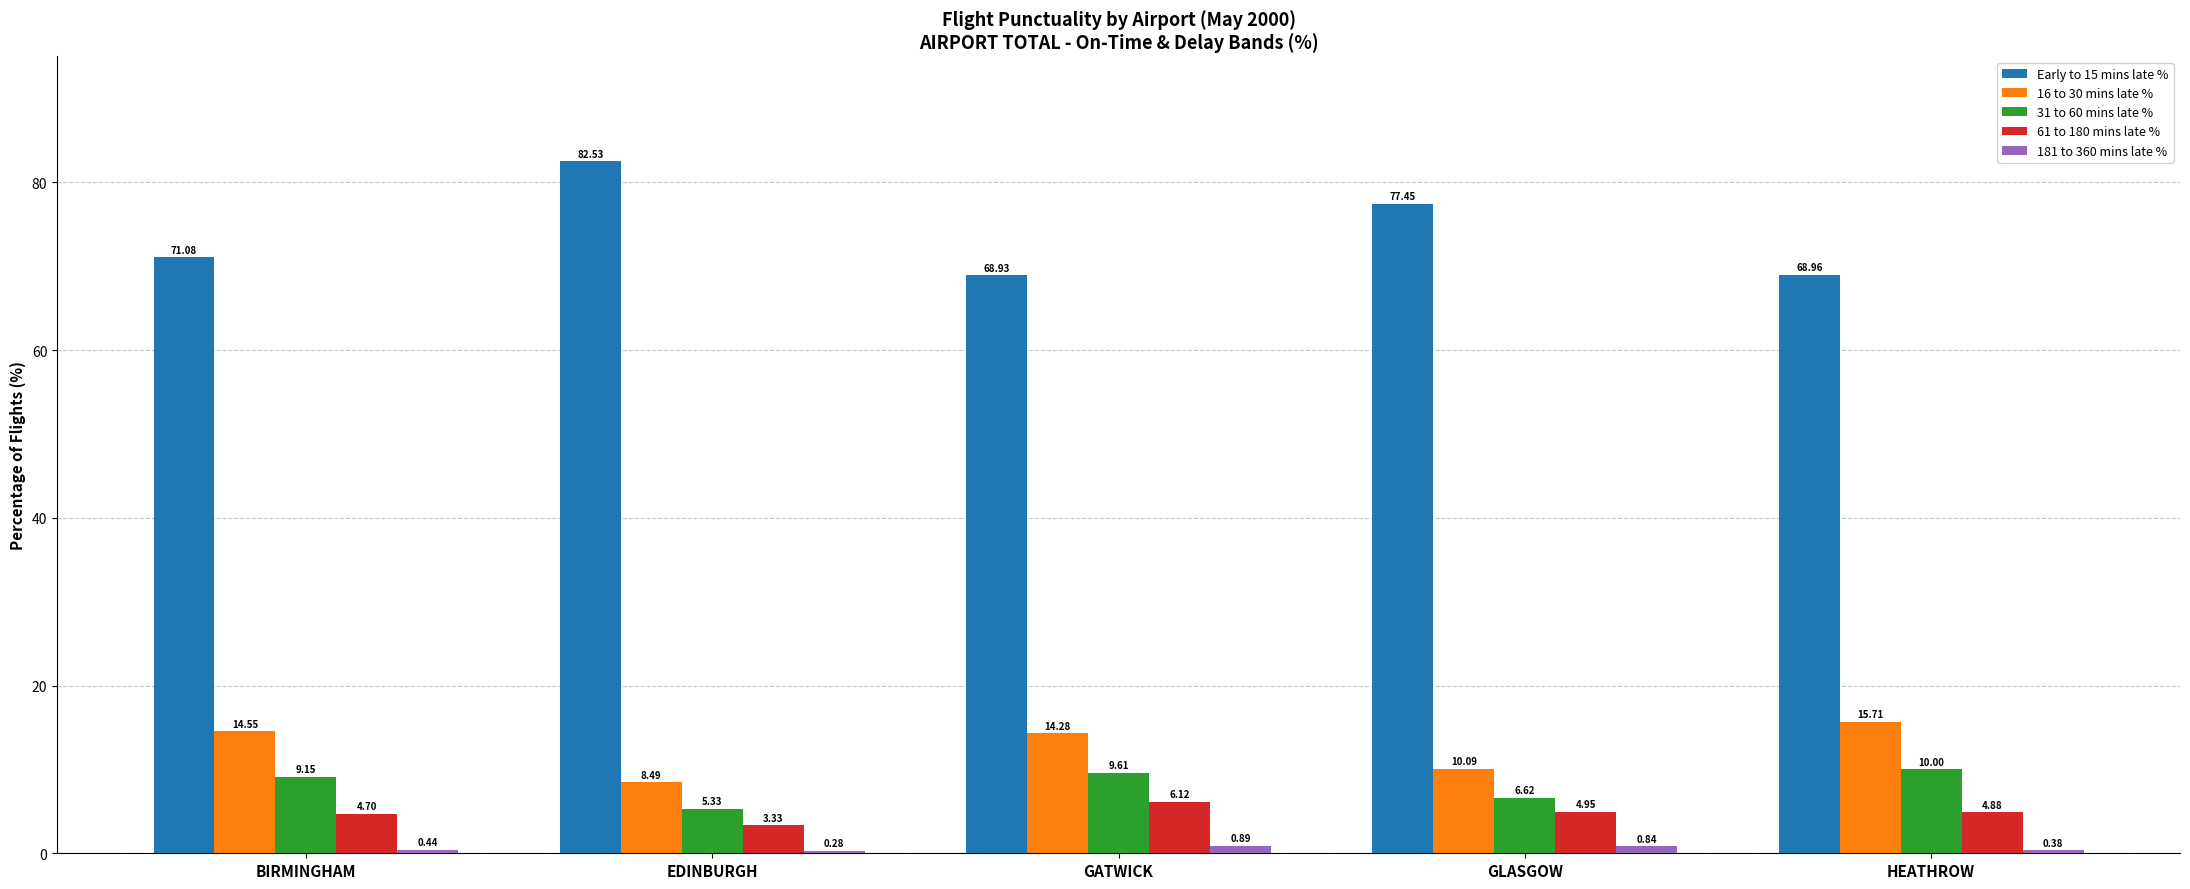

At which category does the chart reach its peak across all series?

EDINBURGH